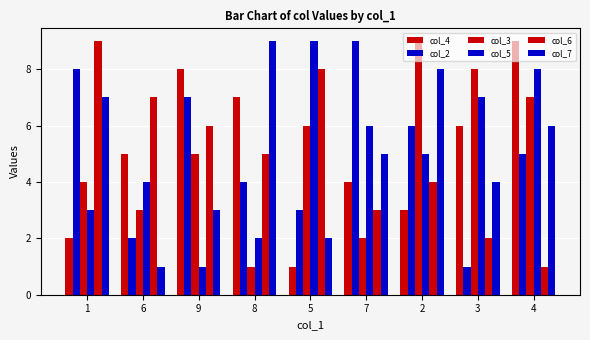

True or false: col_4 has a value of 2 at 5.

False